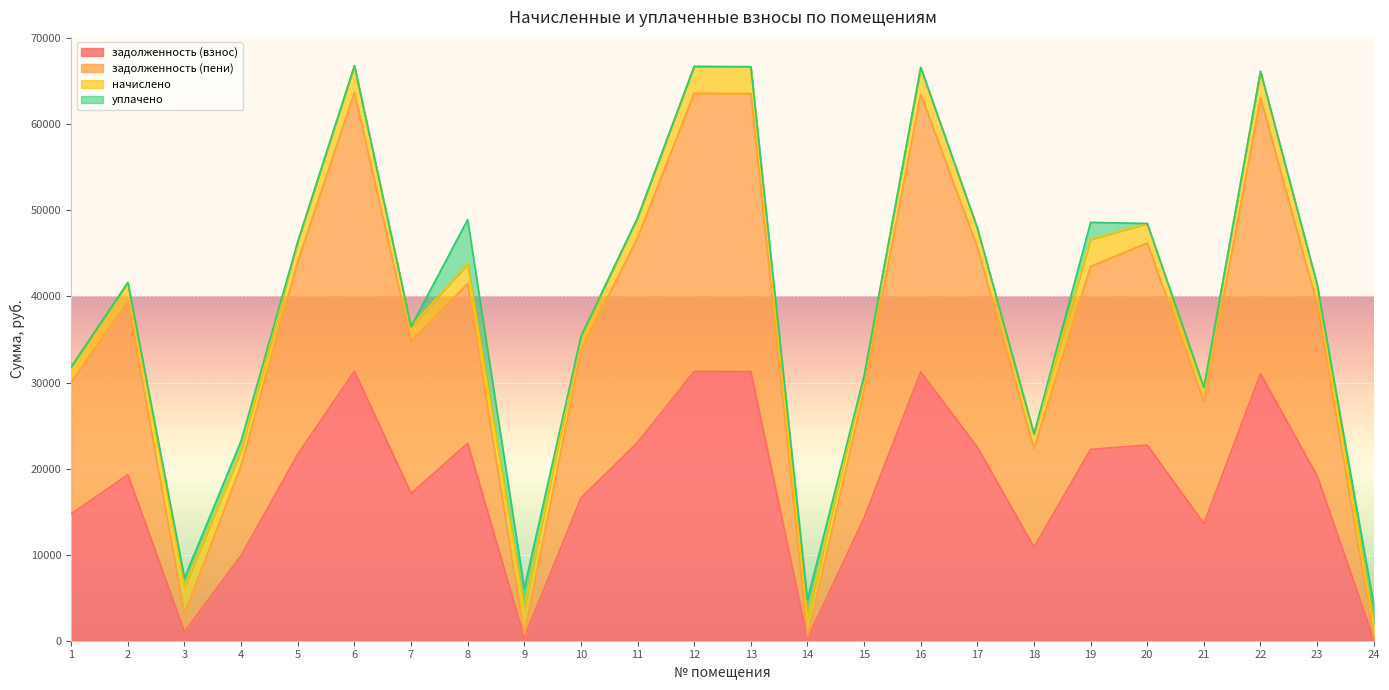

What are all the series names shown in the legend?

задолженность (взнос), задолженность (пени), начислено, уплачено